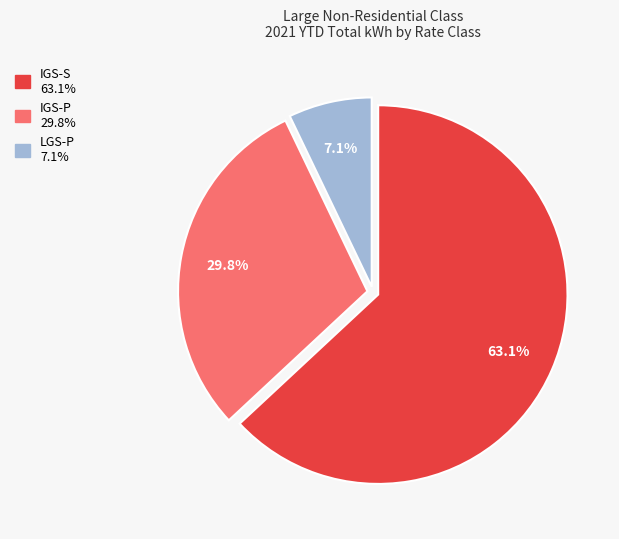

Is it true that LGS-P is 1% of the pie?

False